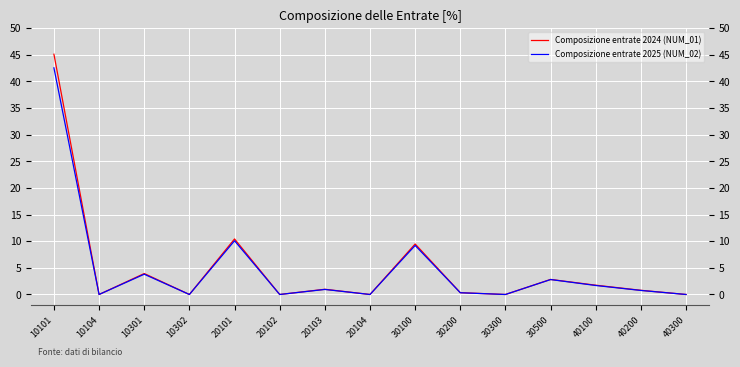

Which series has the largest range (max minus min)?

Composizione entrate 2024 (NUM_01)